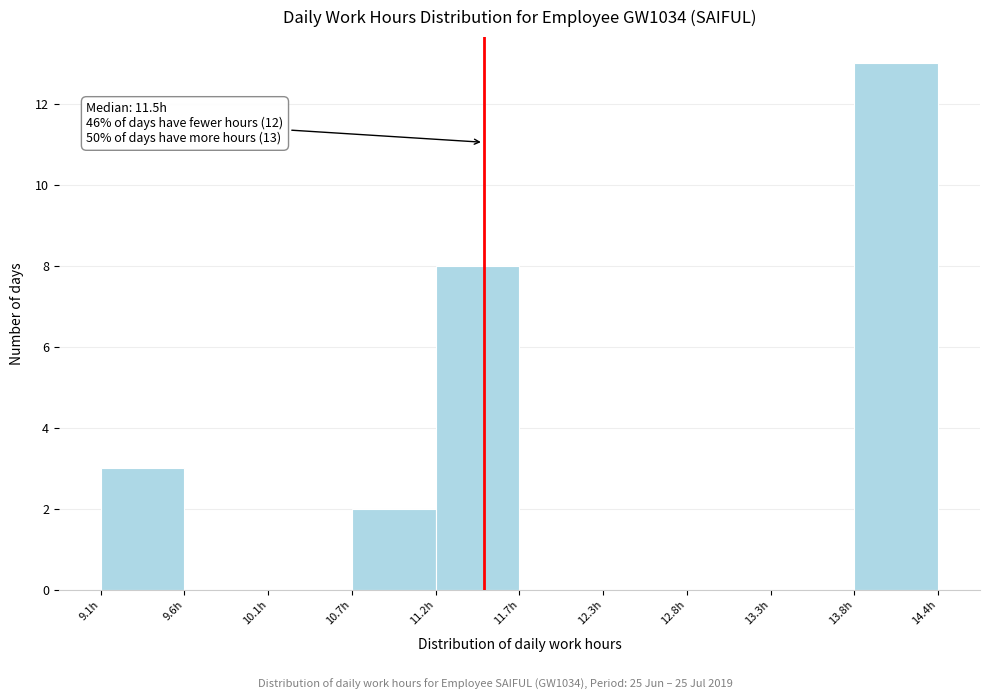

Over which range of the x-axis is the bar tallest?

13.8 to 14.4